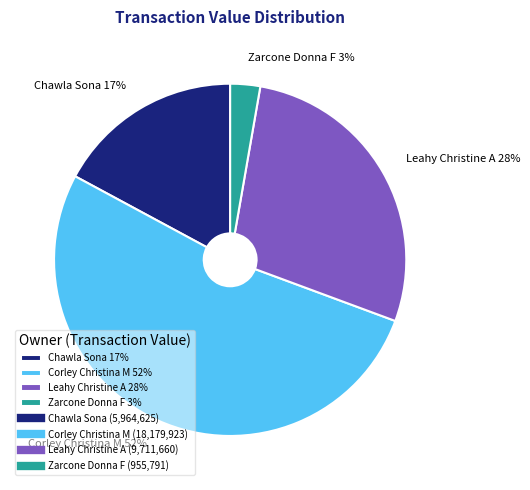

Is it true that Zarcone Donna F is 3% of the pie?

True